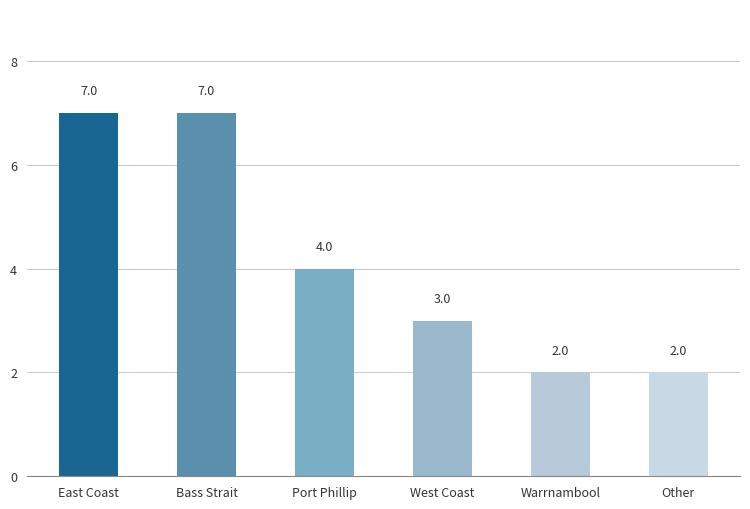

Reading right to left, transcribe all the data shown in this chart.

2	2	3	4	7	7